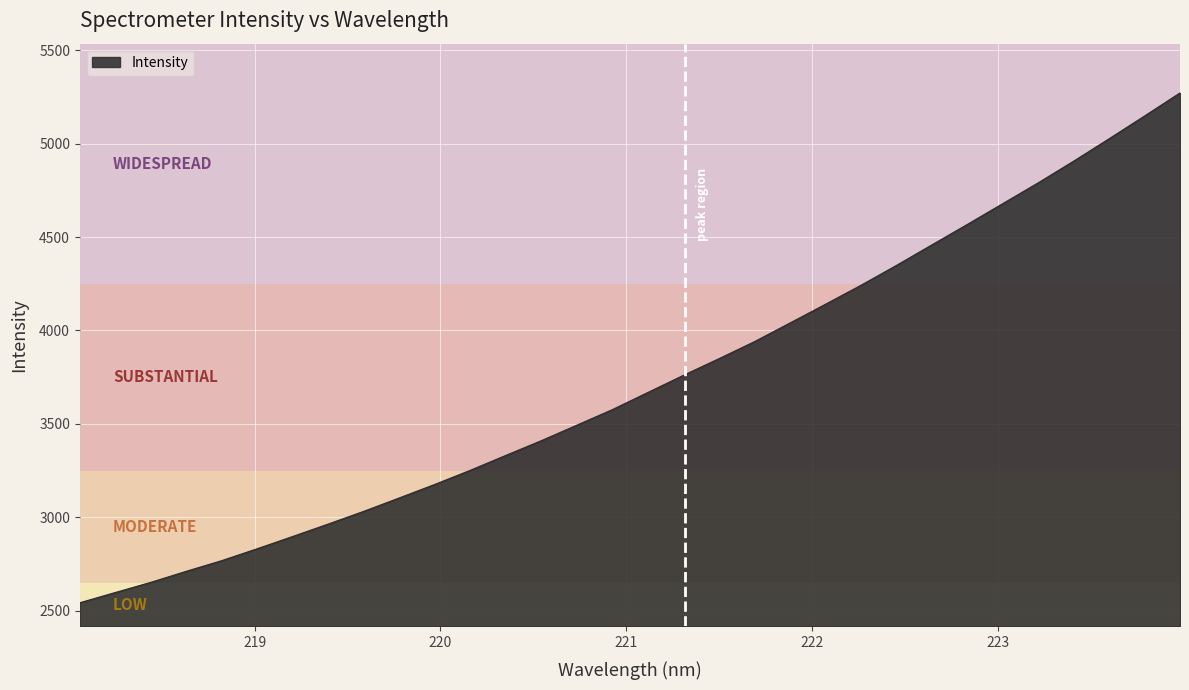

What is the maximum value shown in the chart?

5271.2